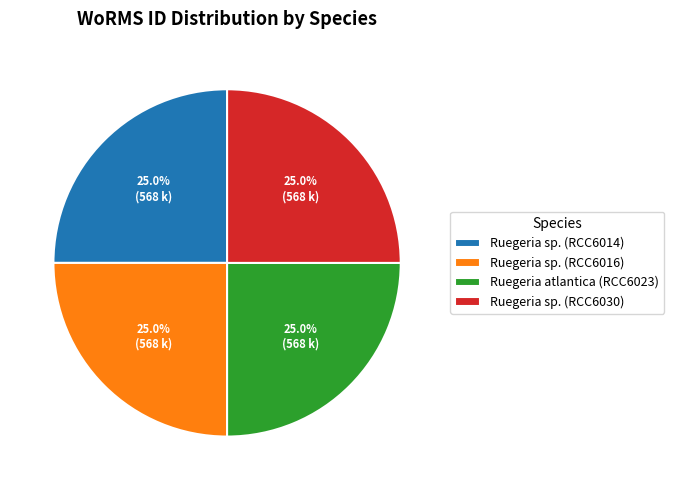

Approximately how many times larger is the value at Ruegeria atlantica (RCC6023) compared to Ruegeria sp. (RCC6014)?

1.0